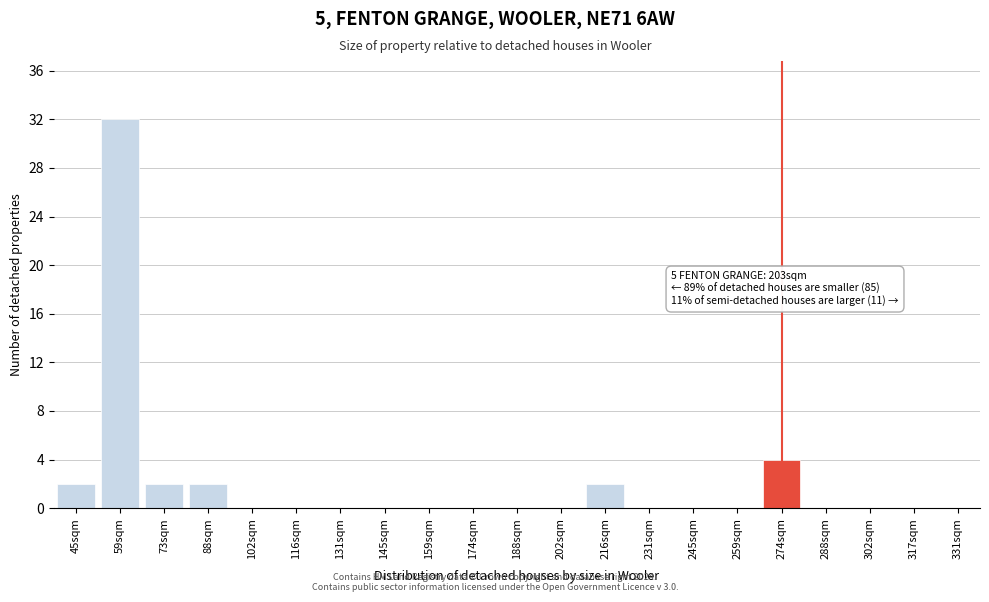

Reading left to right, transcribe all the data shown in this chart.

45sqm=2	59sqm=32	73sqm=2	88sqm=2	102sqm=0	116sqm=0	131sqm=0	145sqm=0	159sqm=0	174sqm=0	188sqm=0	202sqm=0	216sqm=2	231sqm=0	245sqm=0	259sqm=0	274sqm=4	288sqm=0	302sqm=0	317sqm=0	331sqm=0